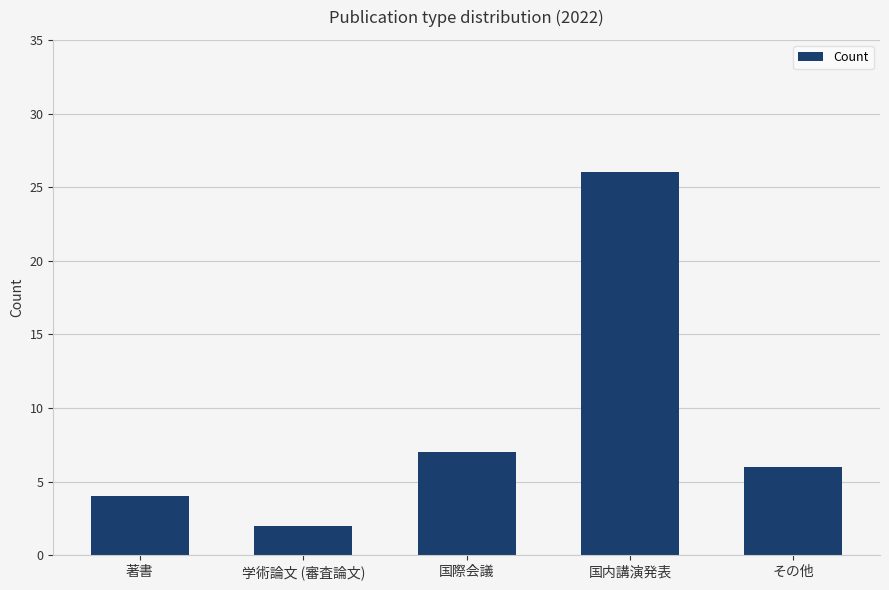

Where does the data first go above 6?

国際会議